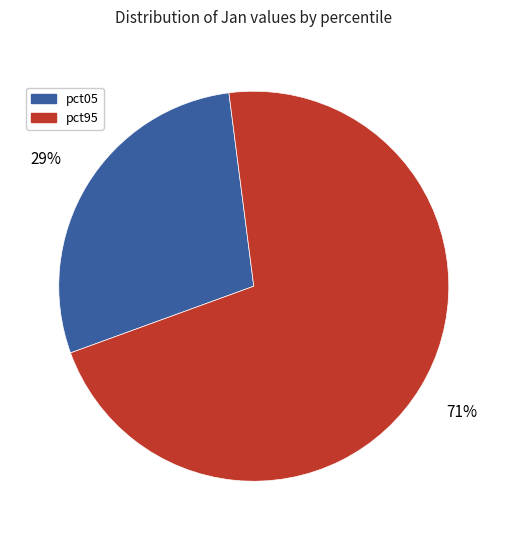

Does any single category account for the majority?

Yes